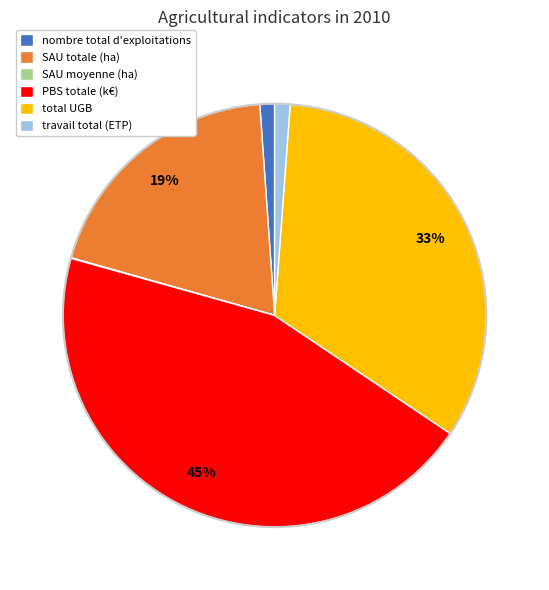

To the nearest percent, what is the average slice percentage?

17%